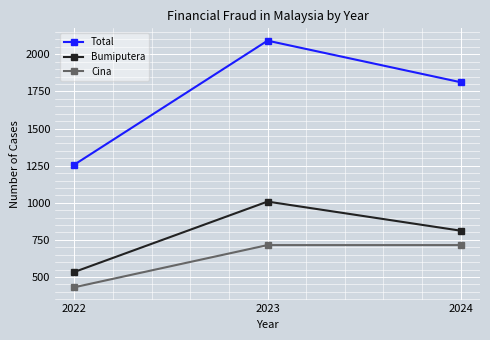

At which label does Total first exceed 1812?

2023